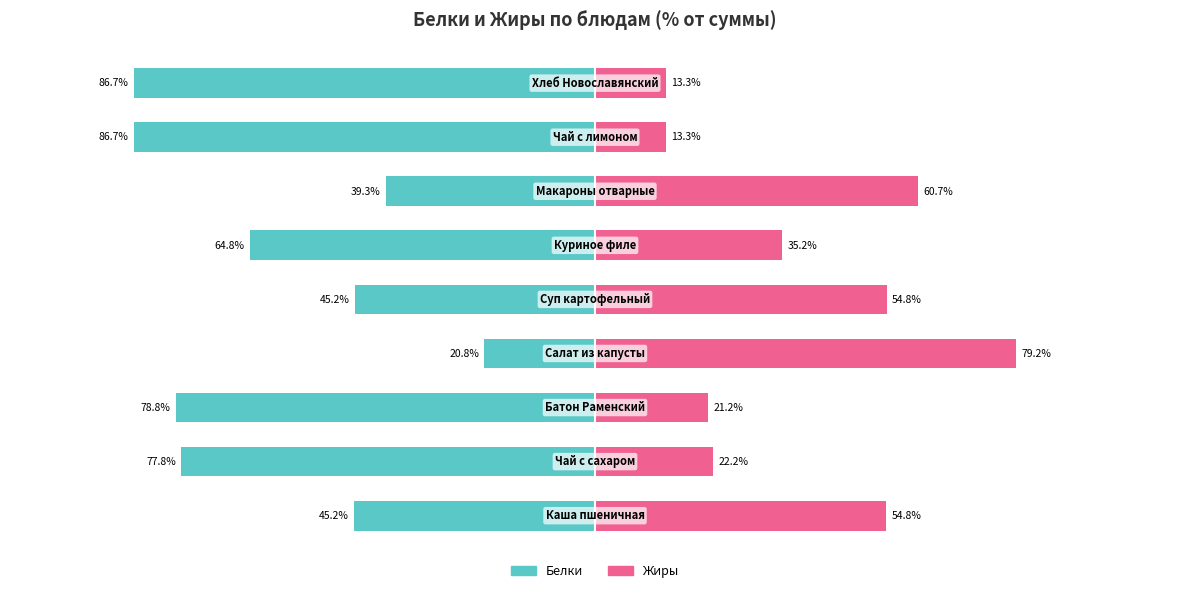

At which category is the sum across all series the highest?

3